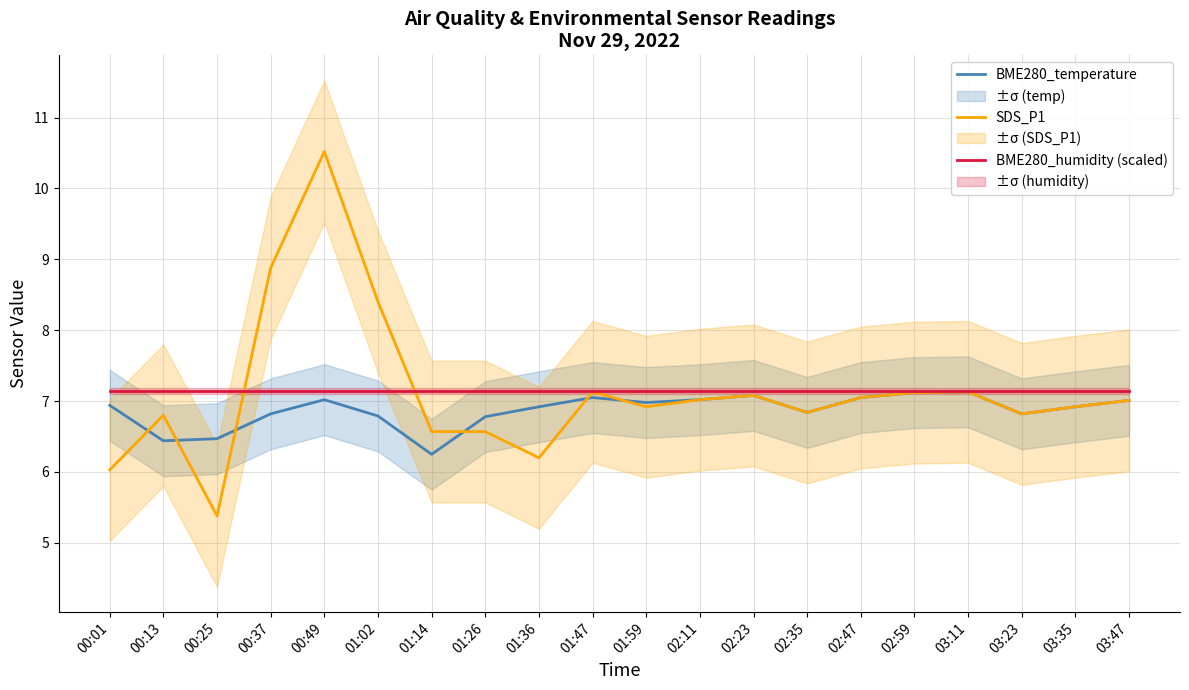

Which series has the largest range (max minus min)?

SDS_P1